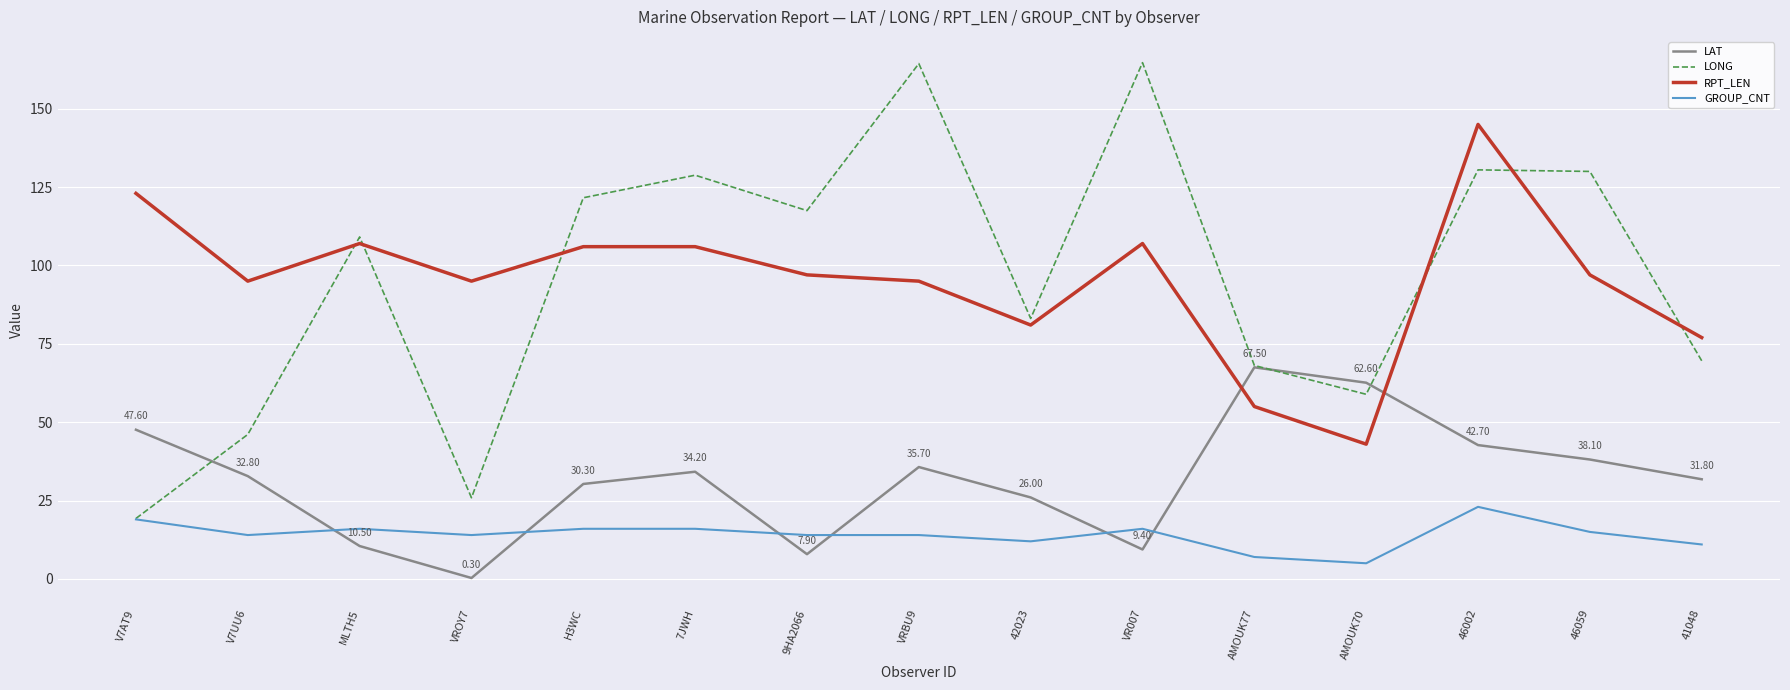

Where is the first local maximum for RPT_LEN?

MLTH5